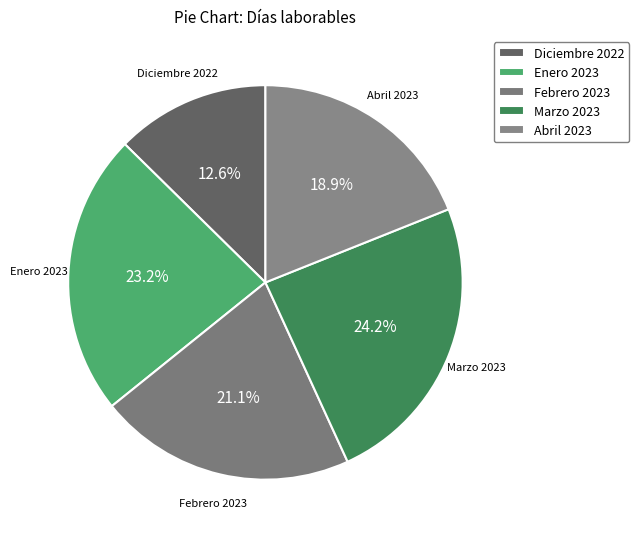

How many slices are in this pie chart?

5